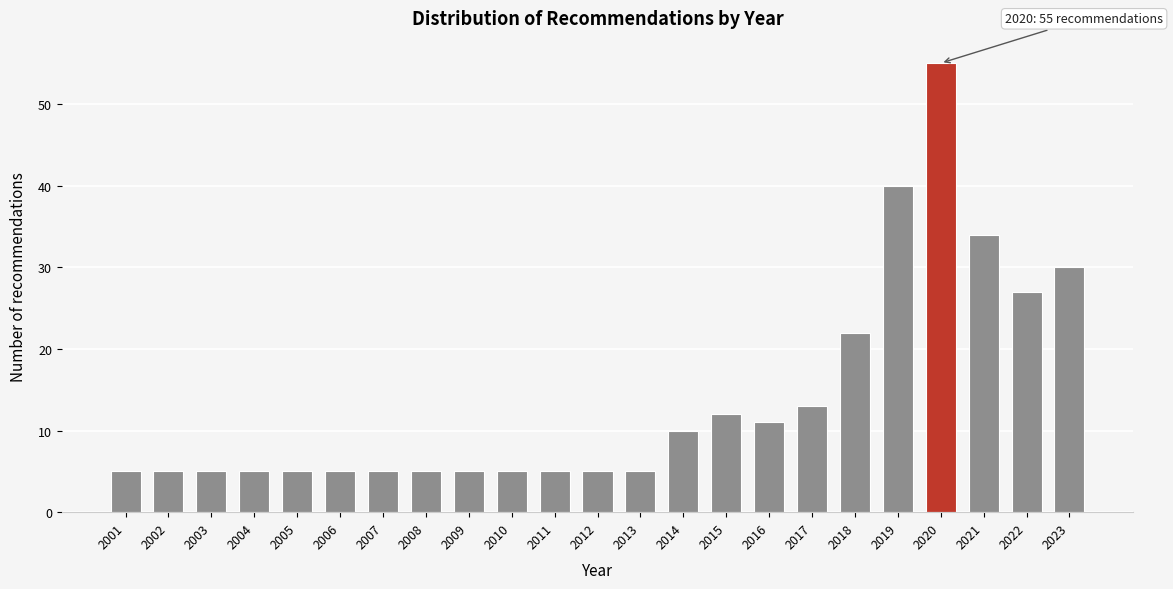

Reading right to left, what are all the values shown in this chart?

2023=30	2022=27	2021=34	2020=55	2019=40	2018=22	2017=13	2016=11	2015=12	2014=10	2013=5	2012=5	2011=5	2010=5	2009=5	2008=5	2007=5	2006=5	2005=5	2004=5	2003=5	2002=5	2001=5